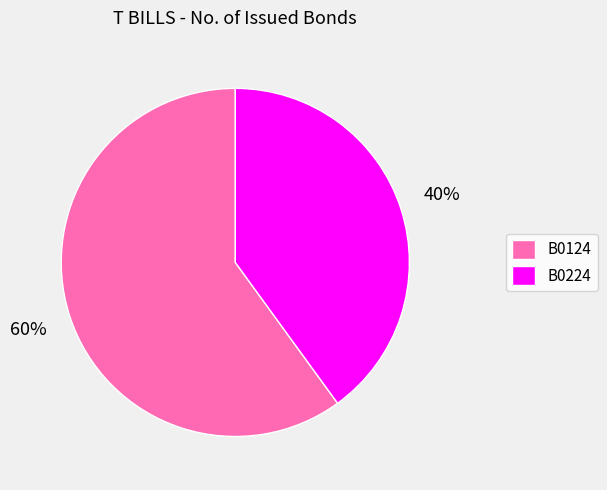

To the nearest percent, what is the average slice percentage?

50%